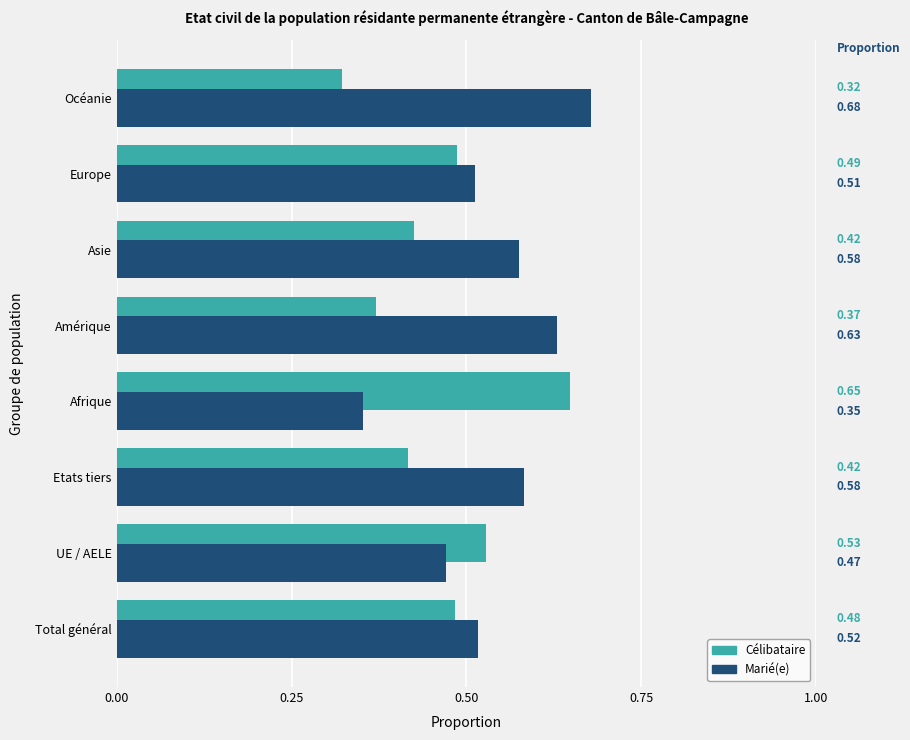

Which series has the largest total across all categories?

Marié(e)